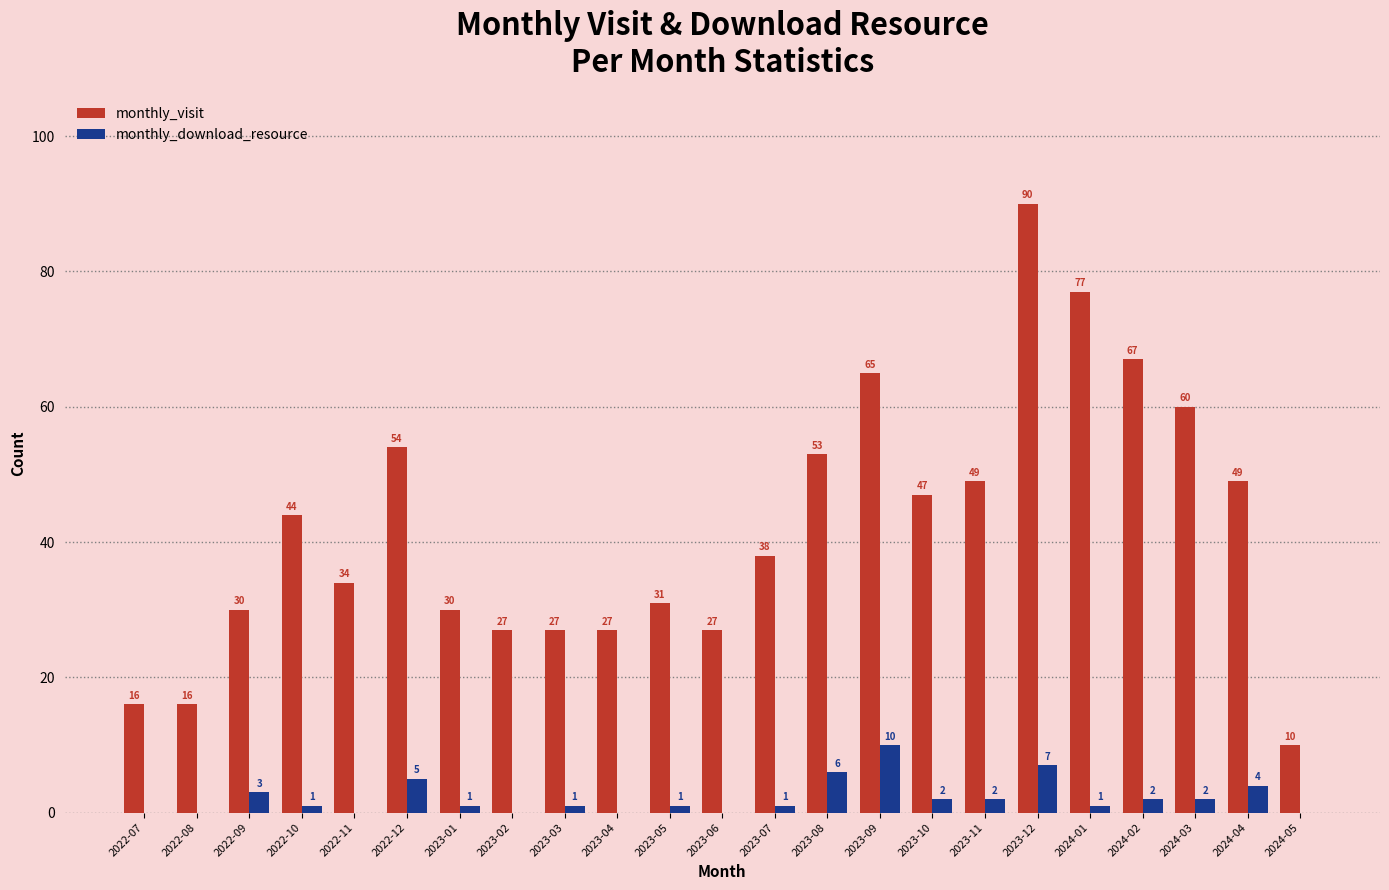

Is it true that monthly_download_resource equals 17 at 2023-09?

False